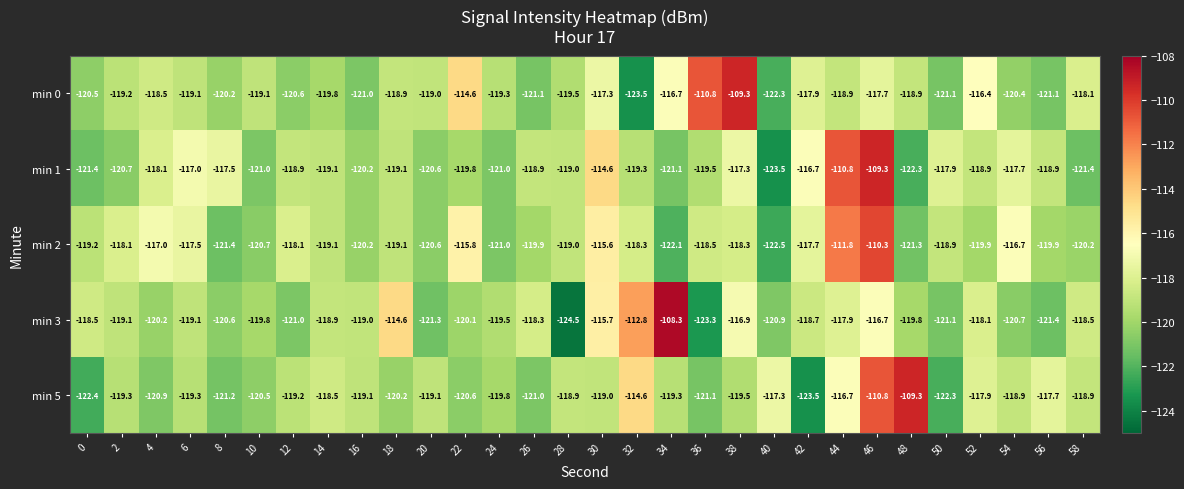

Rank the series at 12 from highest to lowest value.

min 2, min 1, min 5, min 0, min 3